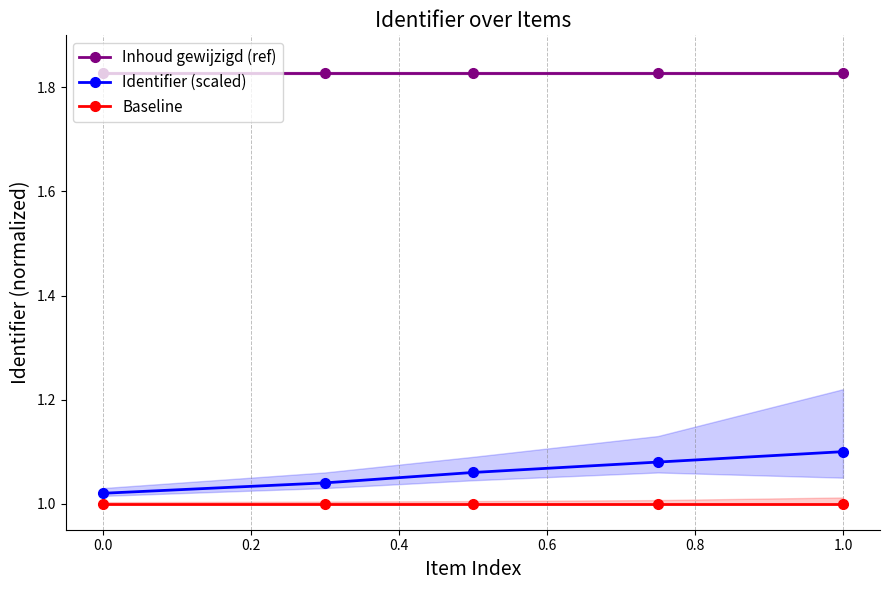

True or false: Baseline and Identifier (scaled) intersect in this chart.

False